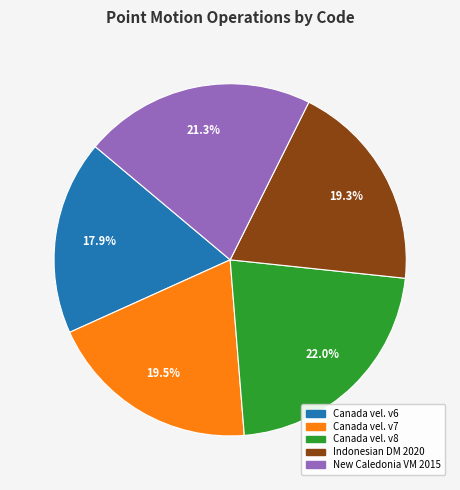

Does any single category account for the majority?

No